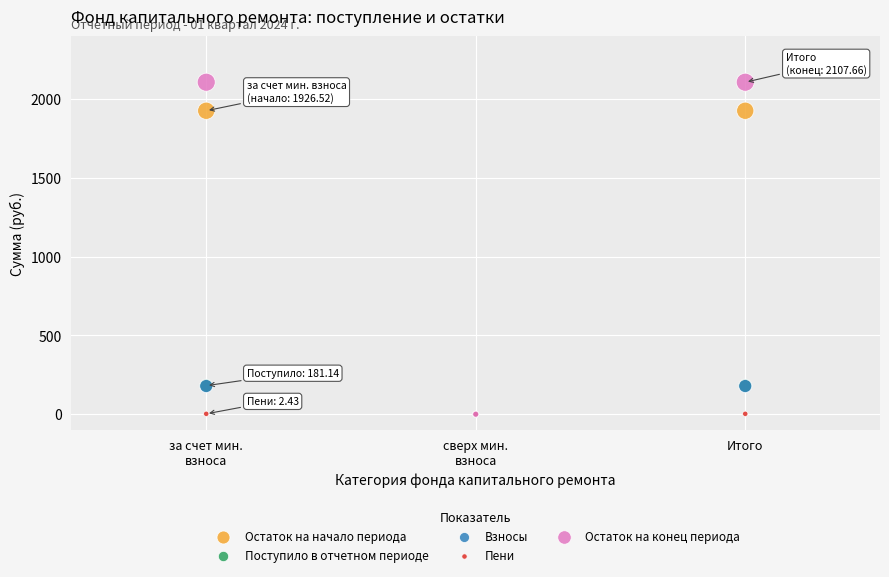

Which series reaches the maximum Y coordinate?

Остаток на конец периода